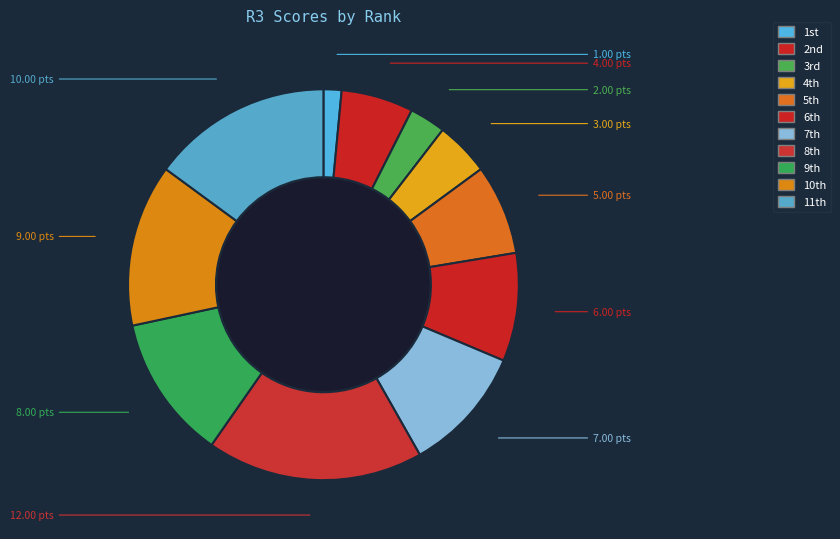

Count the number of slices in the pie.

11